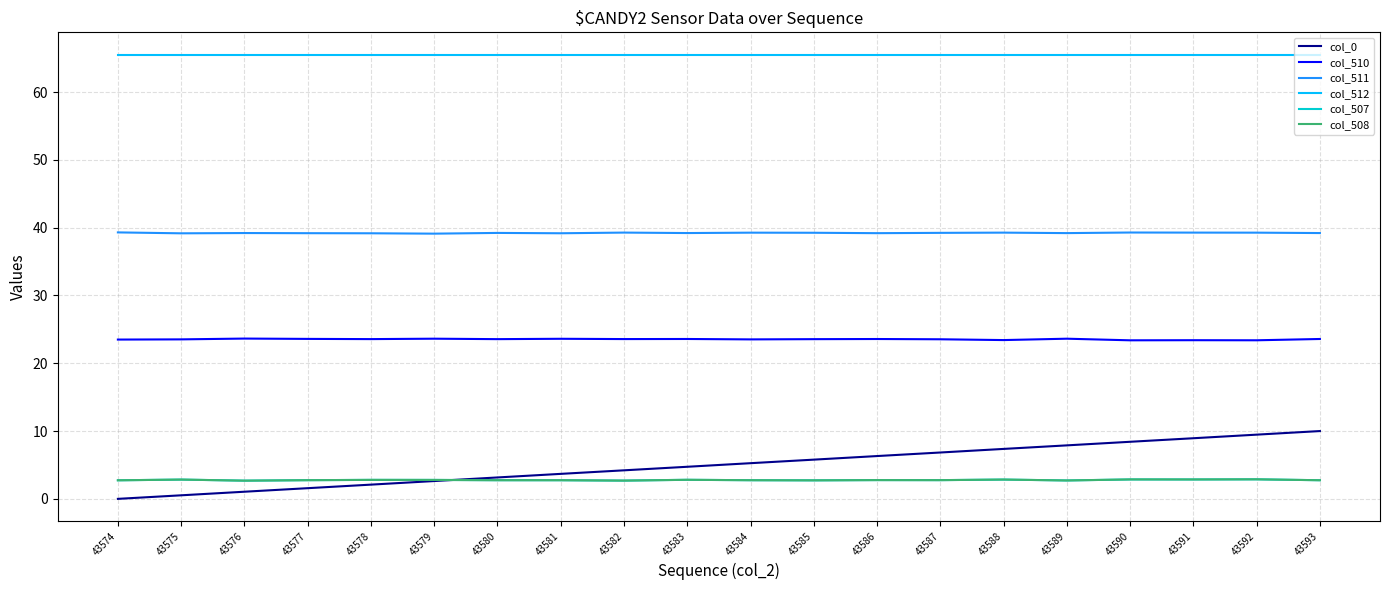

What is the greatest value displayed?

65.5